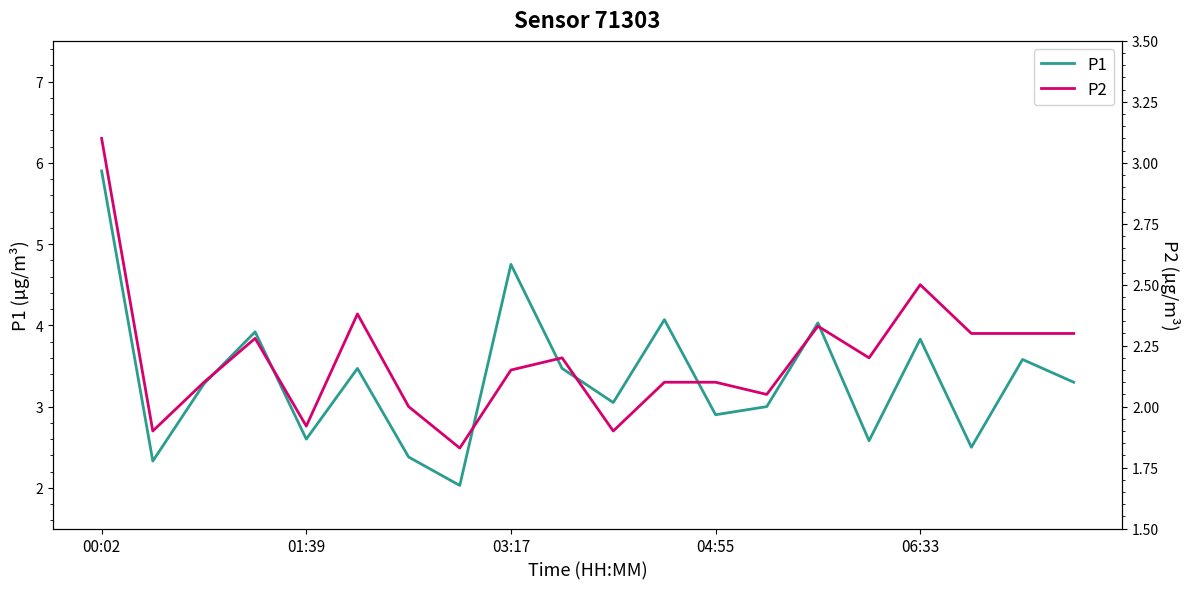

How many data points in P2 are above 2?

15